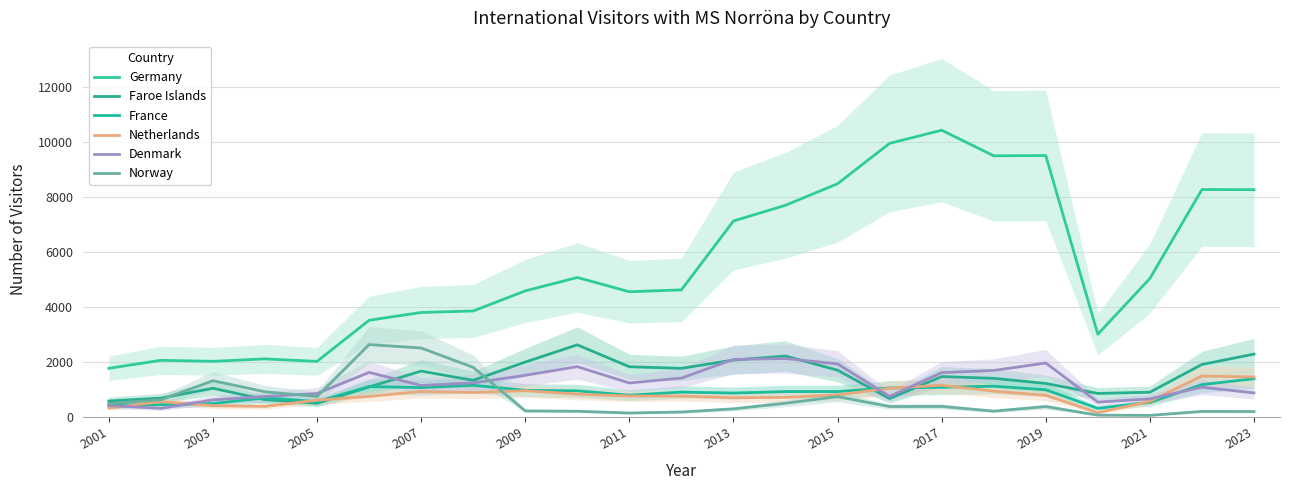

How many interior local peaks does the Germany series have?

6